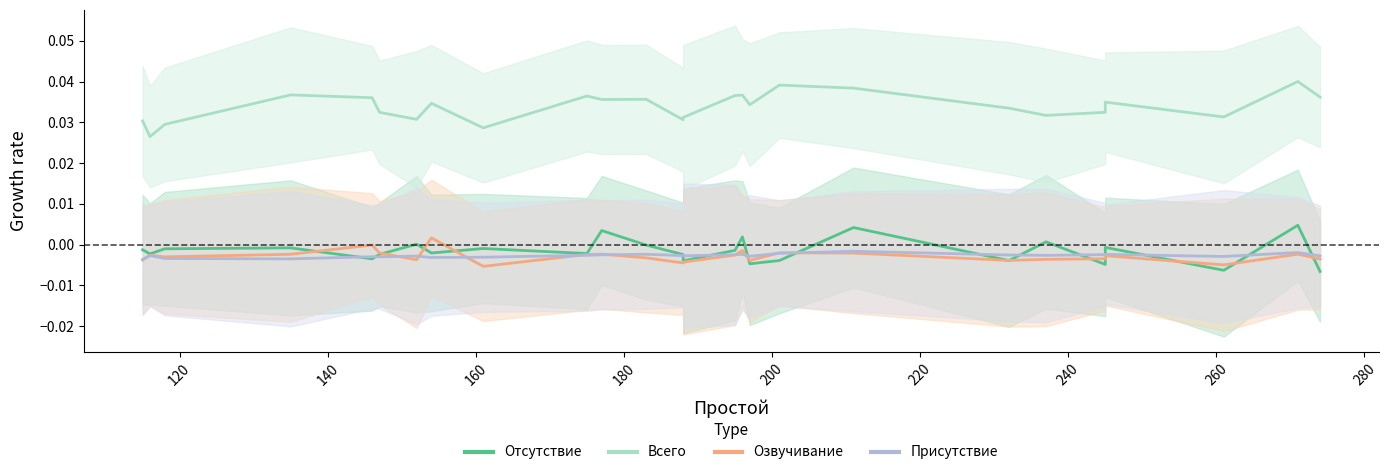

How many lines are shown in the chart?

4